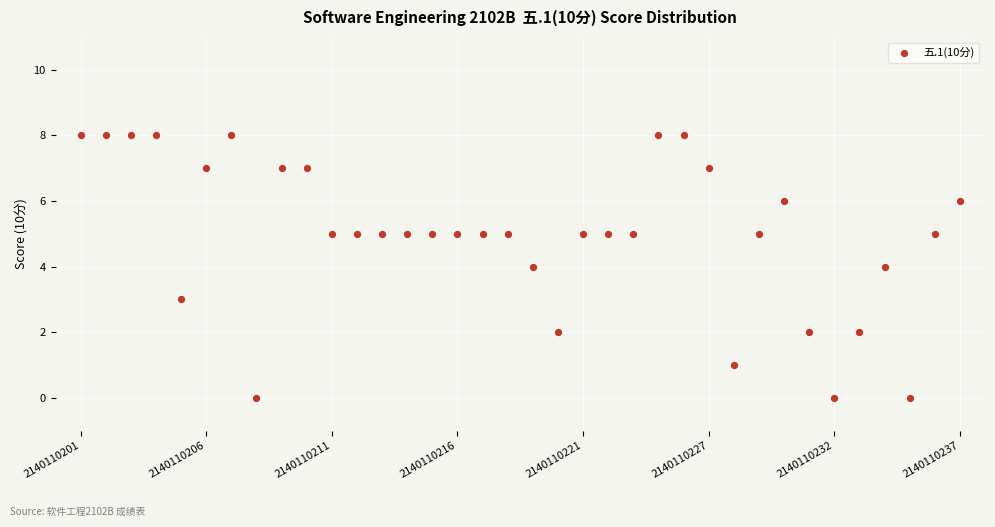

What is the range of Y values (max minus min)?

8